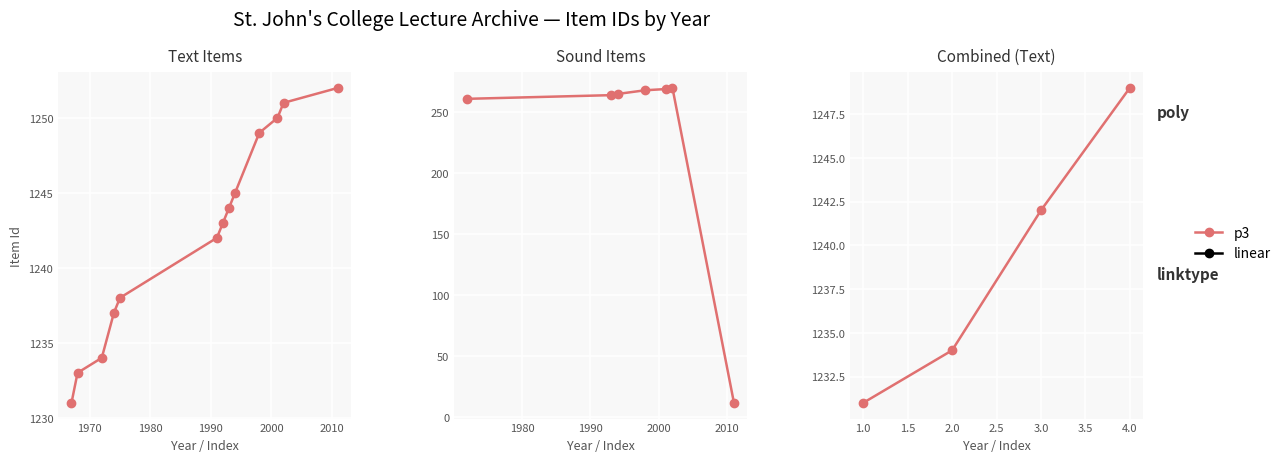

Is it true that the value at 3.0 is 1845?

False